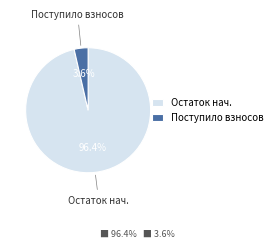

To the nearest percent, what is the difference between the largest and smallest slice percentages?

93%